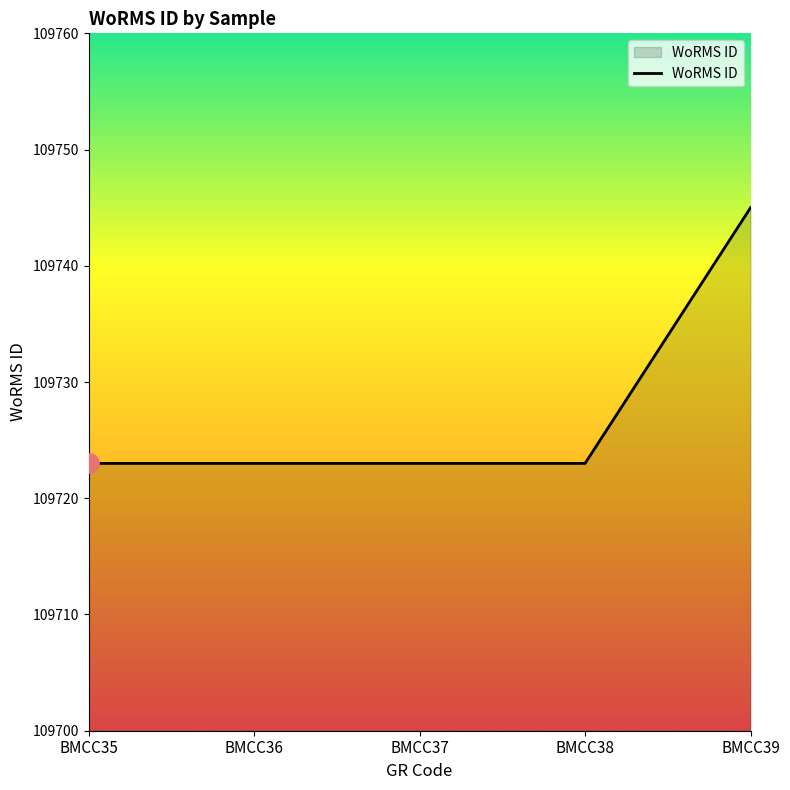

What is the sum of all values?

548637